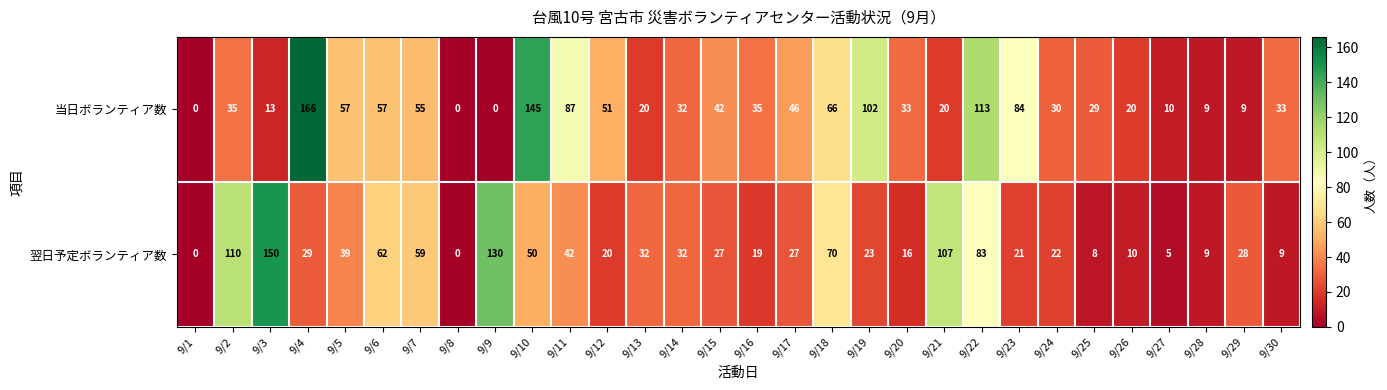

What is the difference between the second highest and second lowest values in the 翌日予定ボランティア数 series?

130